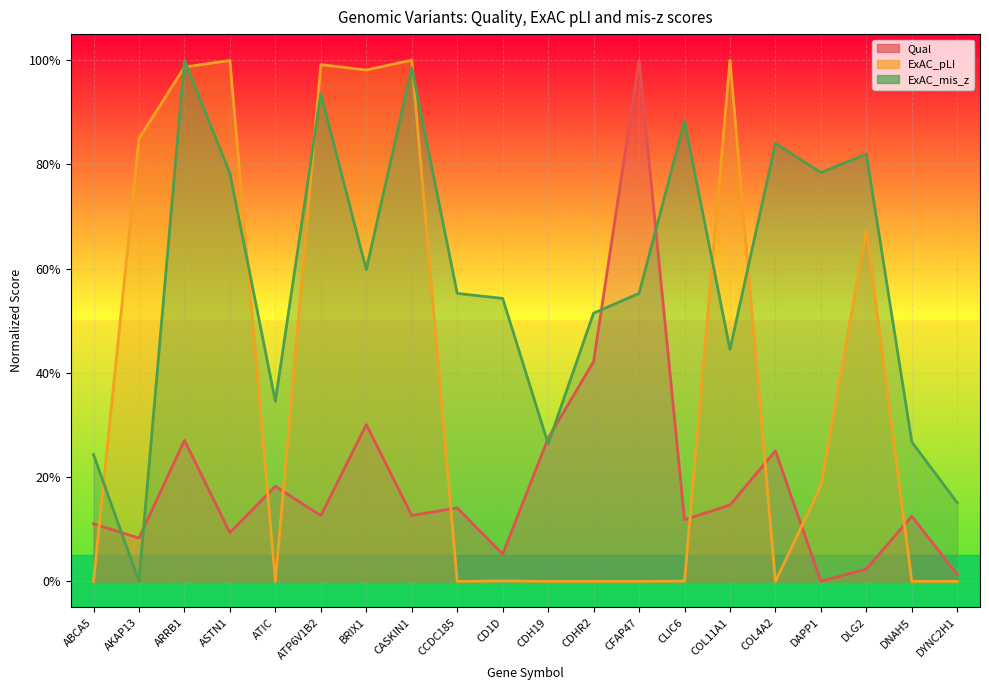

True or false: ExAC_pLI has a value of -0.3 at CCDC185.

False